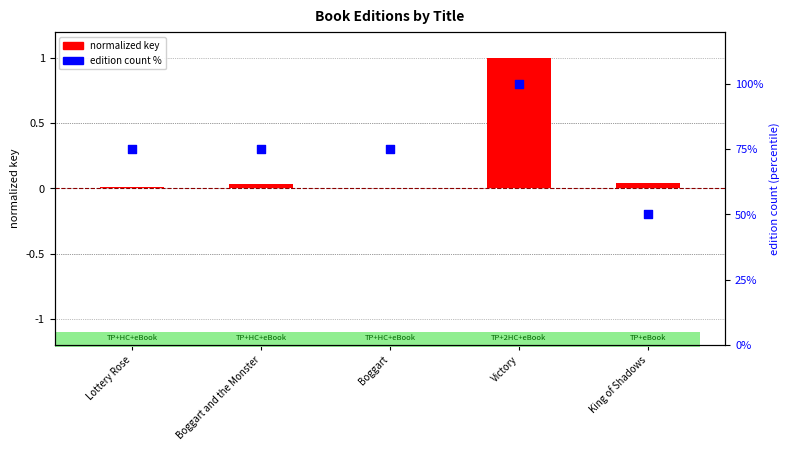

Is the value of normalized key at Lottery Rose greater than the value of edition count % at Lottery Rose?

No